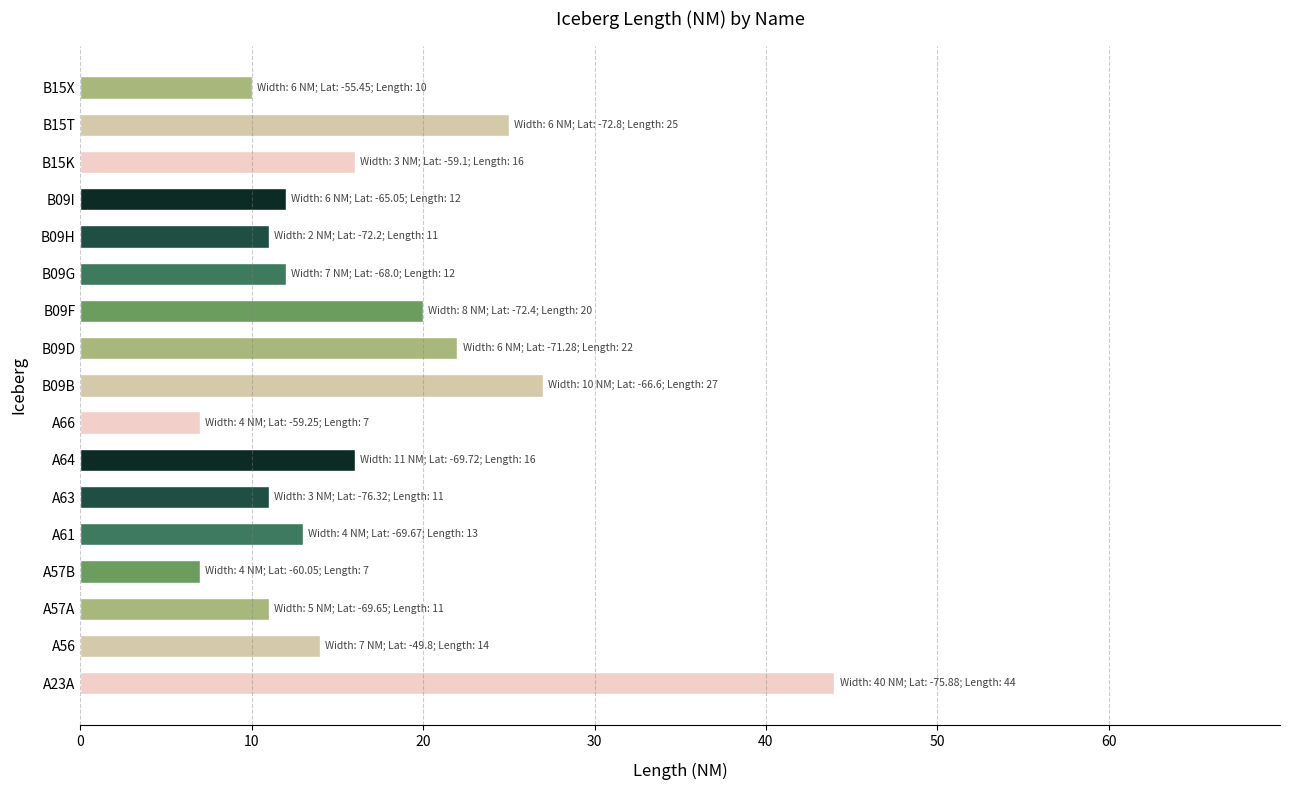

What is the difference between the second highest and second lowest values?

20